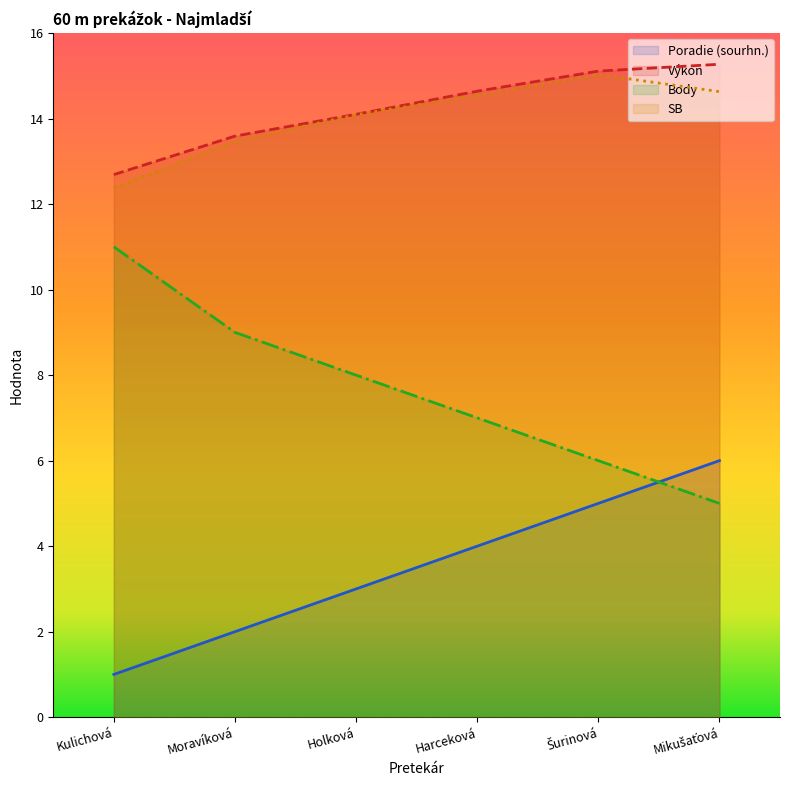

How many values in the SB series are below 14?

2